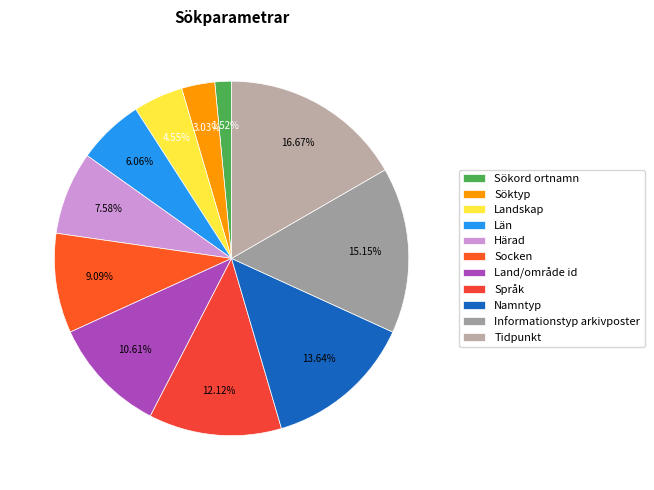

Which category has the biggest portion of the pie?

Tidpunkt